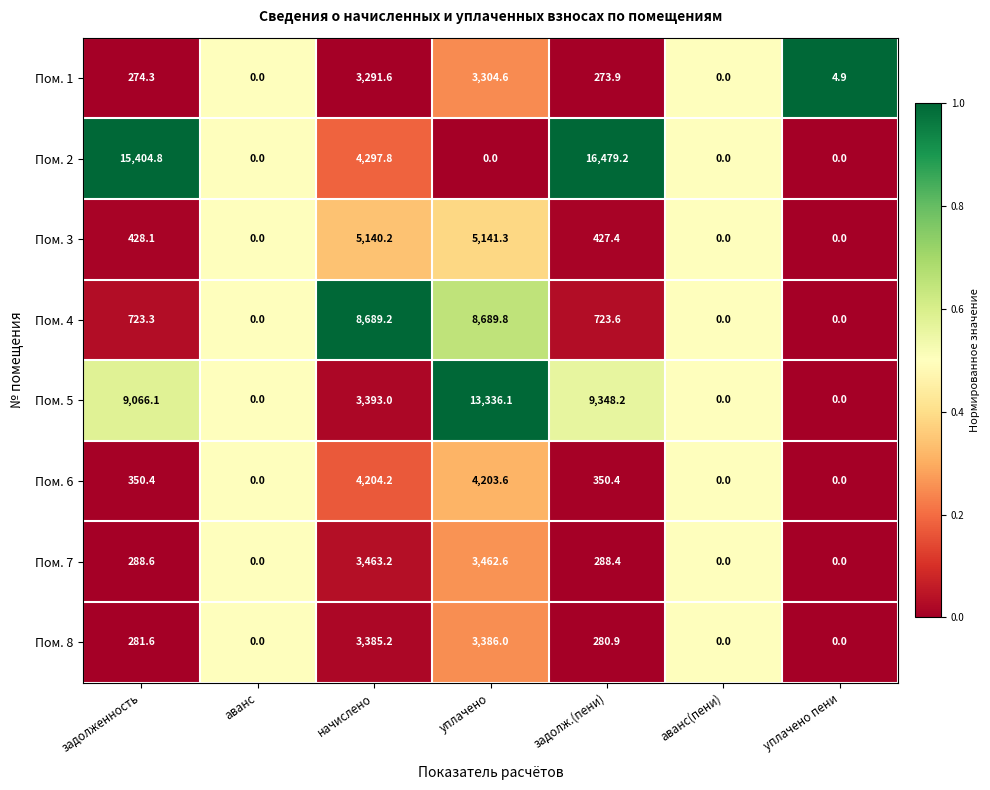

What is the approximate value of Пом. 1 at уплачено?

3304.6